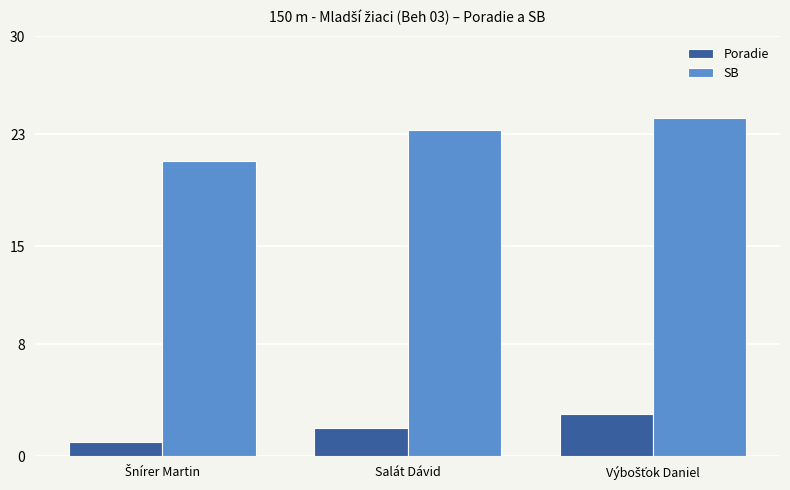

Which series has the largest total across all categories?

SB